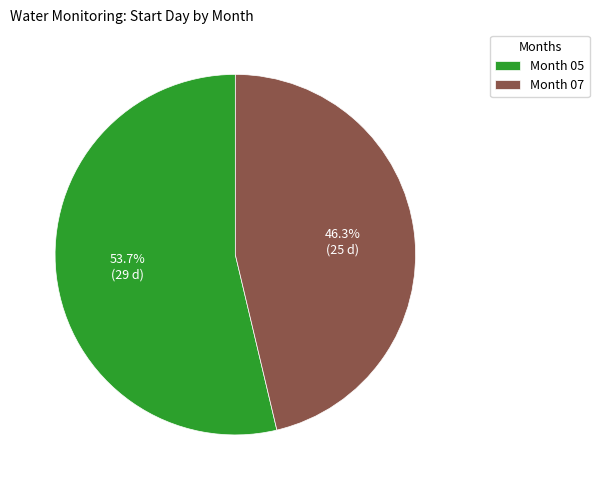

Which has a higher value, Month 07 or Month 05?

Month 05